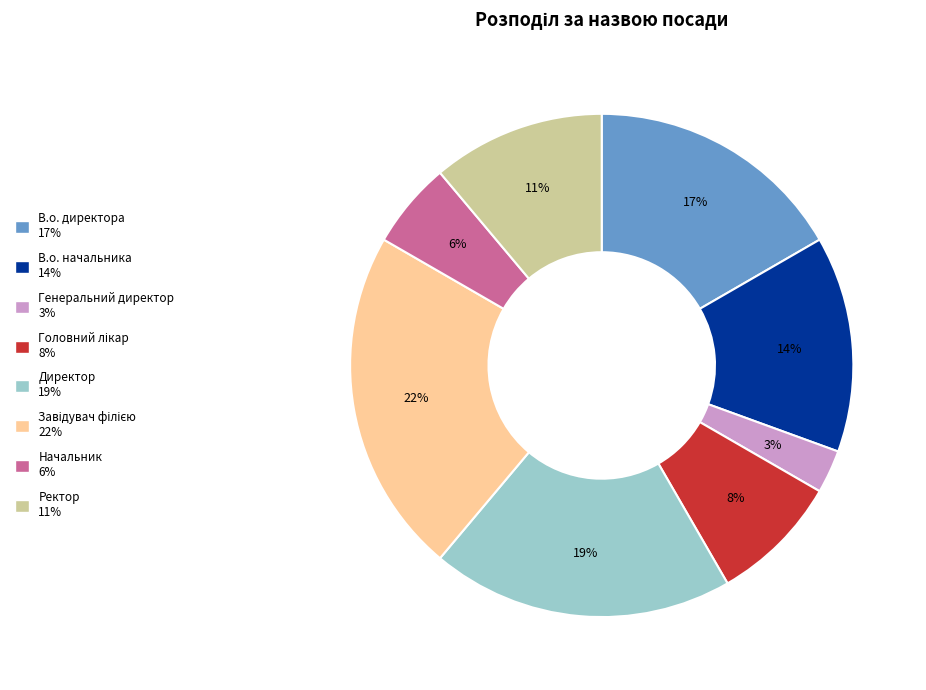

The В.о. начальника slice represents 6% of the pie. True or false?

False